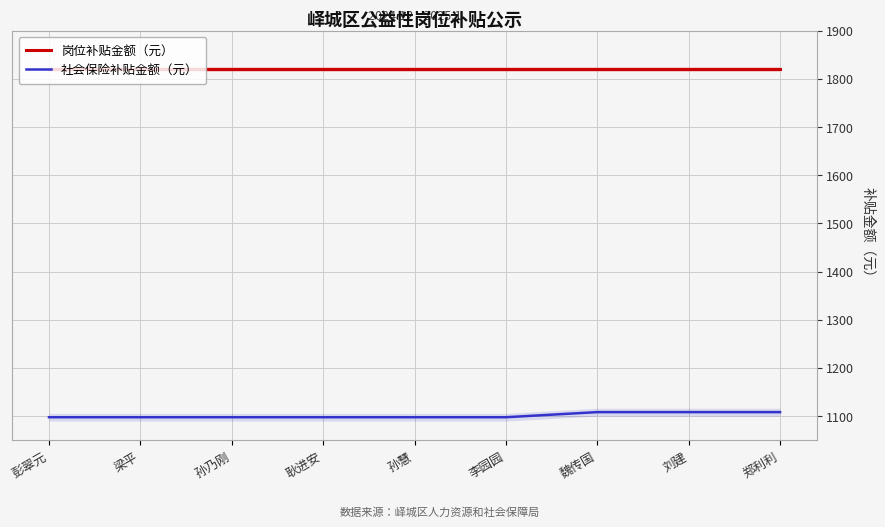

True or false: 社会保险补贴金额（元） and 岗位补贴金额（元） cross at least once.

False